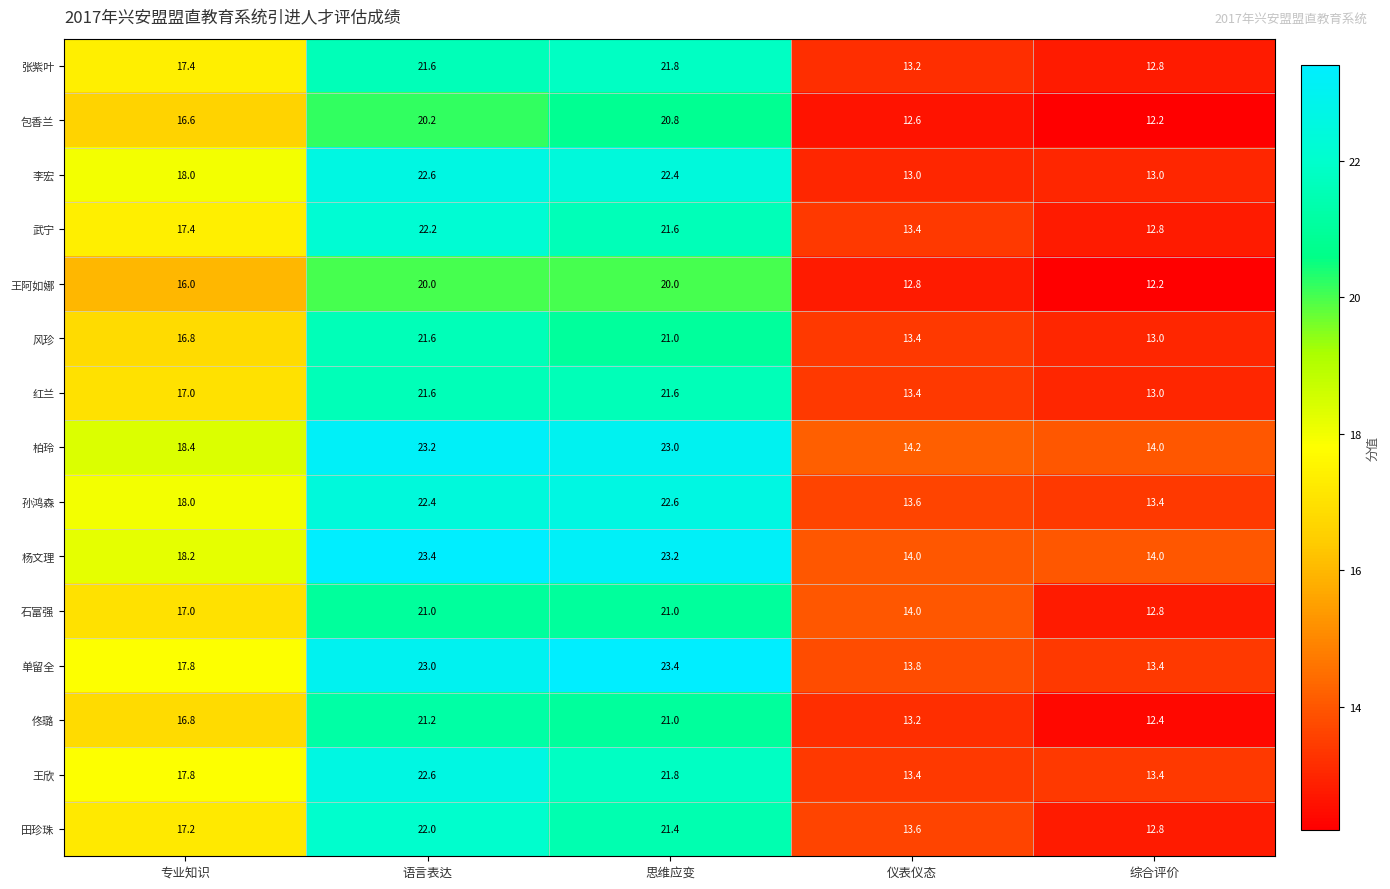

What is the maximum value for 王阿如娜?

20.0